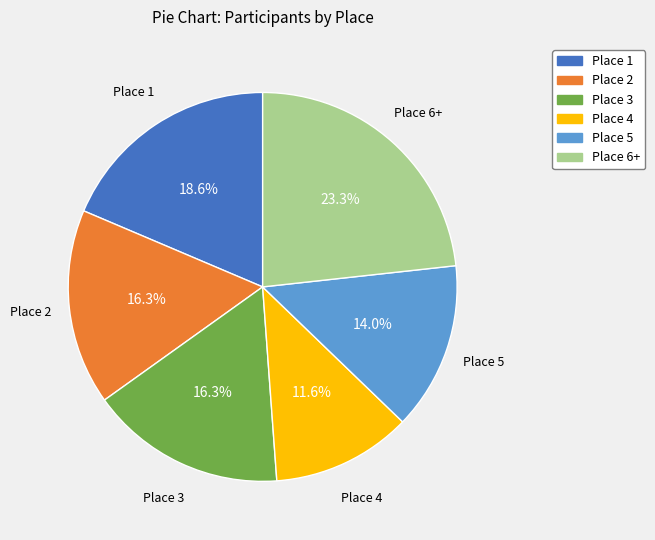

Is there a majority slice in this chart?

No